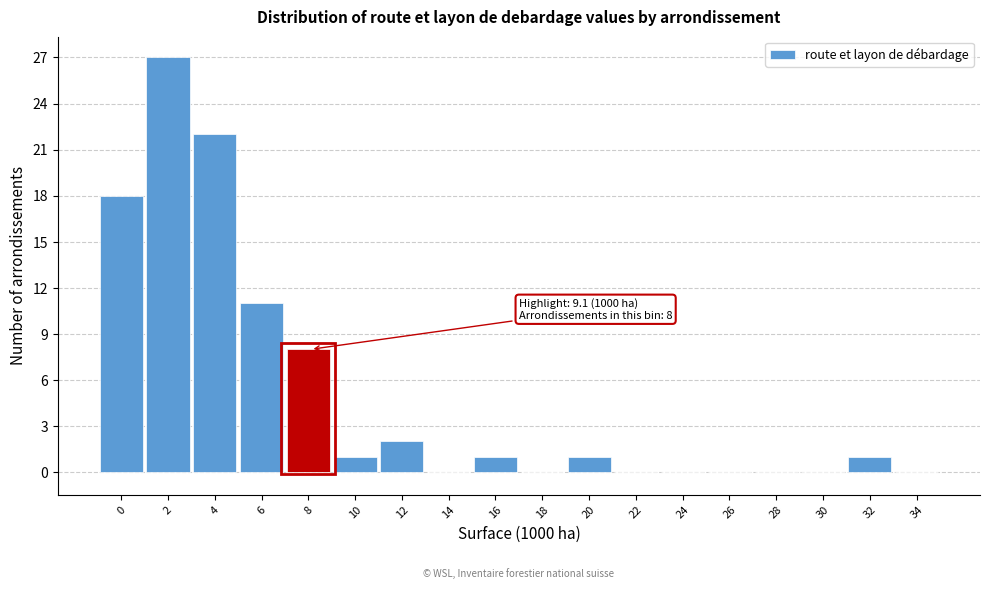

Reading left to right, transcribe all the data shown in this chart.

0=18	2=27	4=22	6=11	8=8	10=1	12=2	14=0	16=1	18=0	20=1	22=0	24=0	26=0	28=0	30=0	32=1	34=0